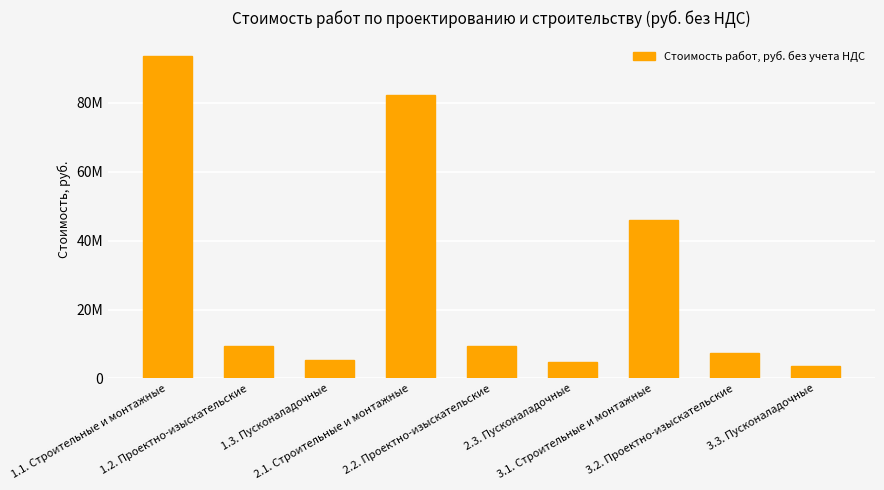

List the labels in order of value, largest first.

1.1. Строительные и монтажные, 2.1. Строительные и монтажные, 3.1. Строительные и монтажные, 1.2. Проектно-изыскательские, 2.2. Проектно-изыскательские, 3.2. Проектно-изыскательские, 1.3. Пусконаладочные, 2.3. Пусконаладочные, 3.3. Пусконаладочные